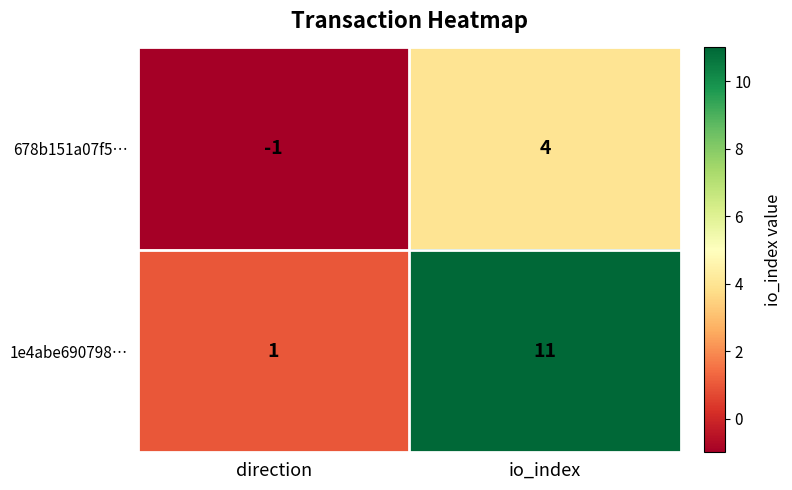

Reading left to right, what are all the values shown in this chart?

678b151a07f5…: direction=-1	io_index=4
1e4abe690798…: direction=1	io_index=11